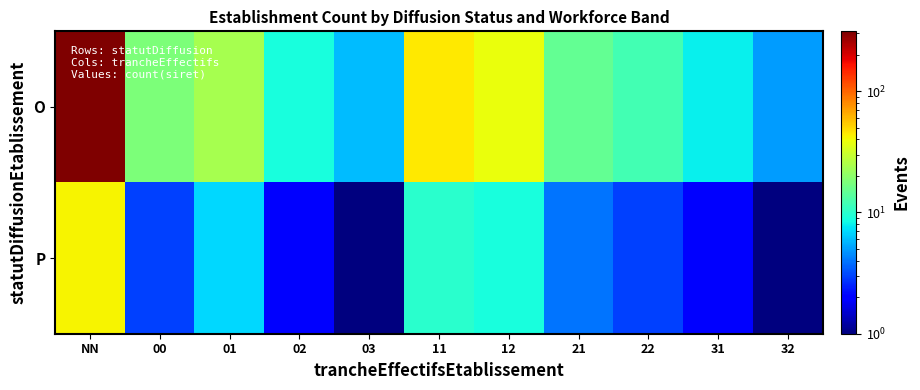

List the series in order of their overall mean, lowest first.

P, O